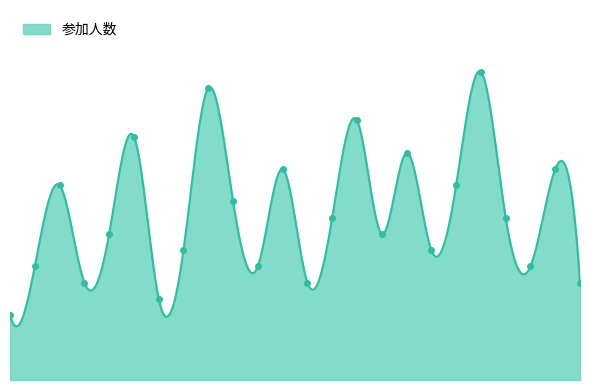

Where is the data nearest to the value 11?

10